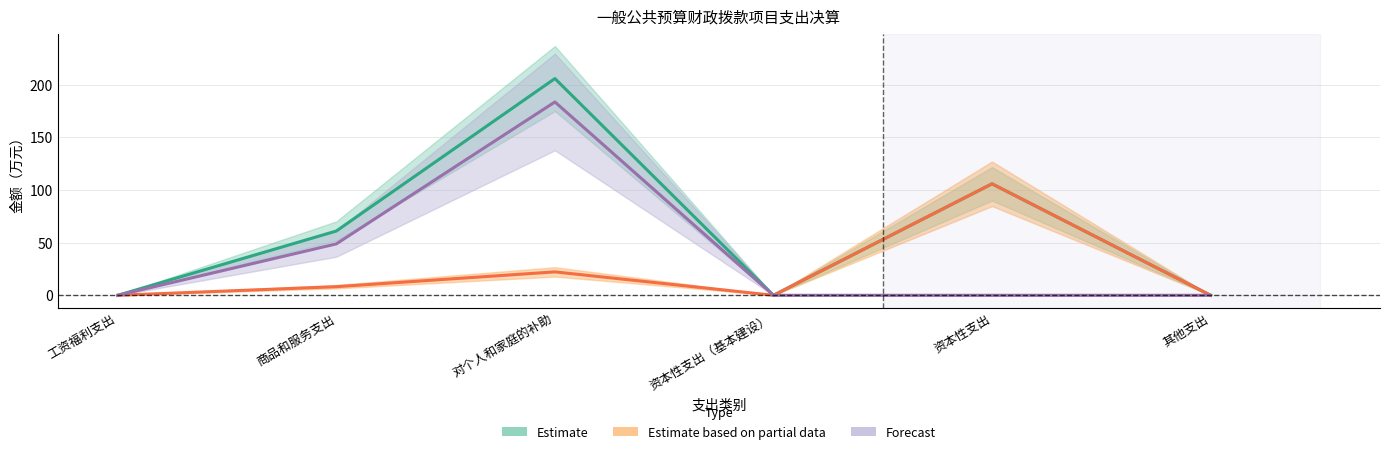

At which category does Forecast reach its first local peak?

对个人和家庭的补助